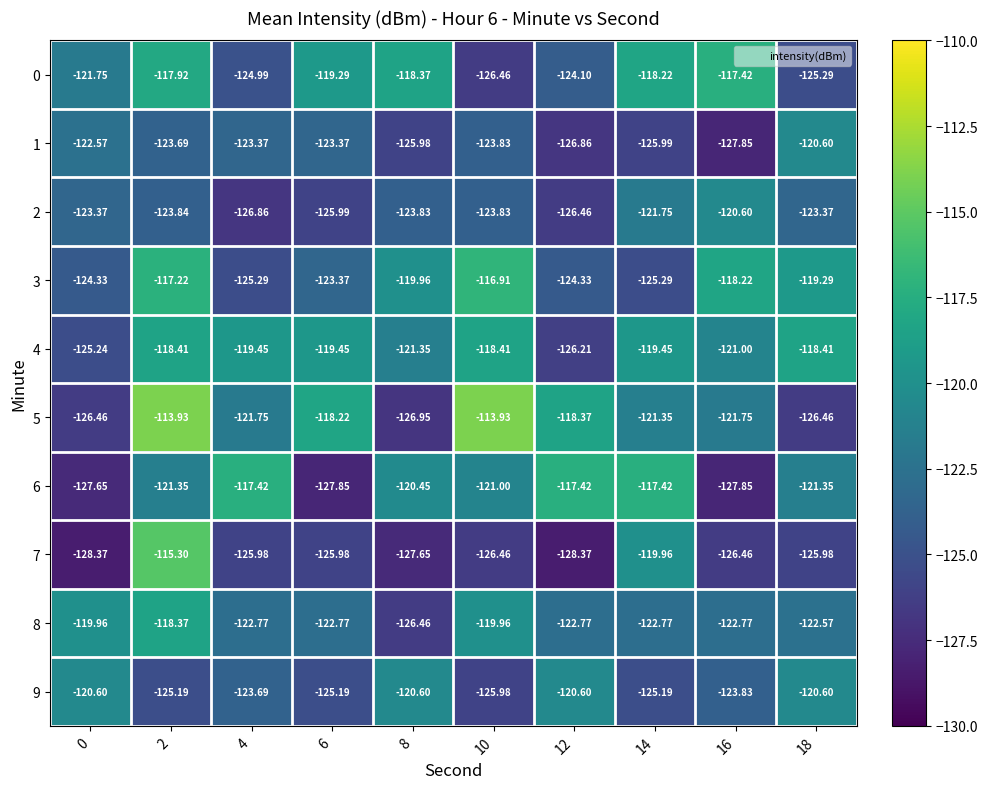

Is the value of 9 at 4 greater than the value of 0 at 4?

Yes